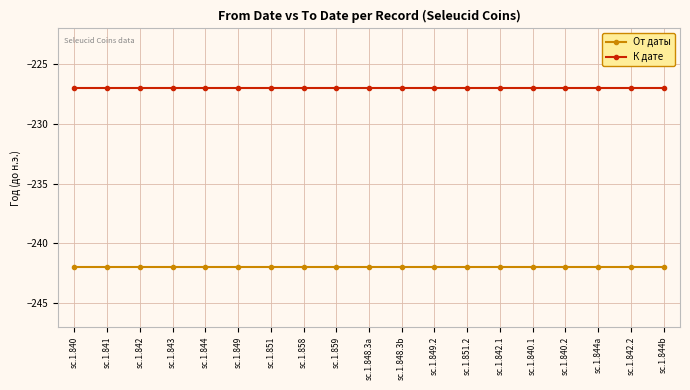

What is the maximum value shown in the chart?

-227